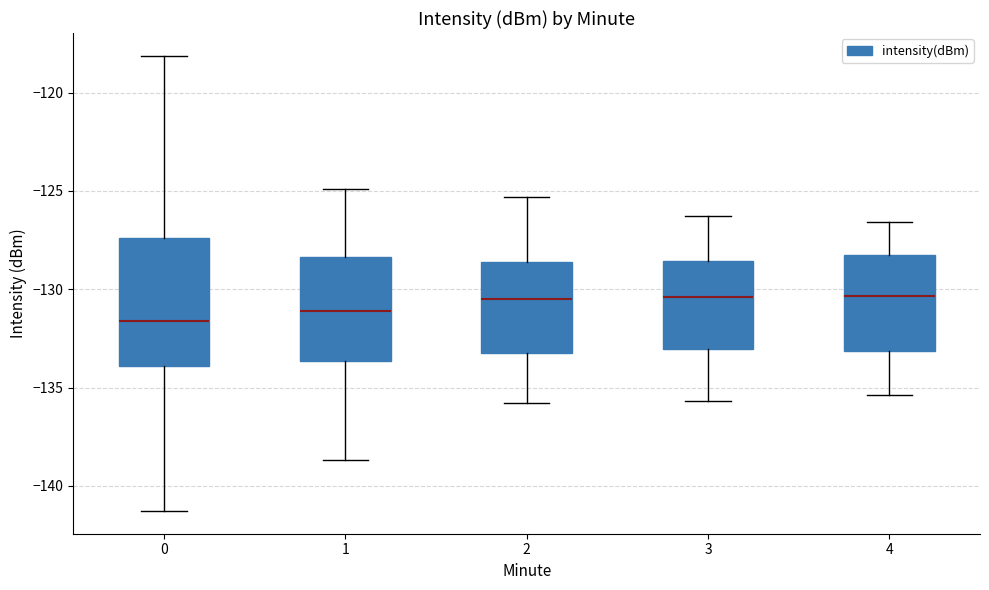

Where is the upper edge of the box at x = 4 on the y-axis? The values are not printed on the chart, so give them approximately, as read against the axis.

-128.0